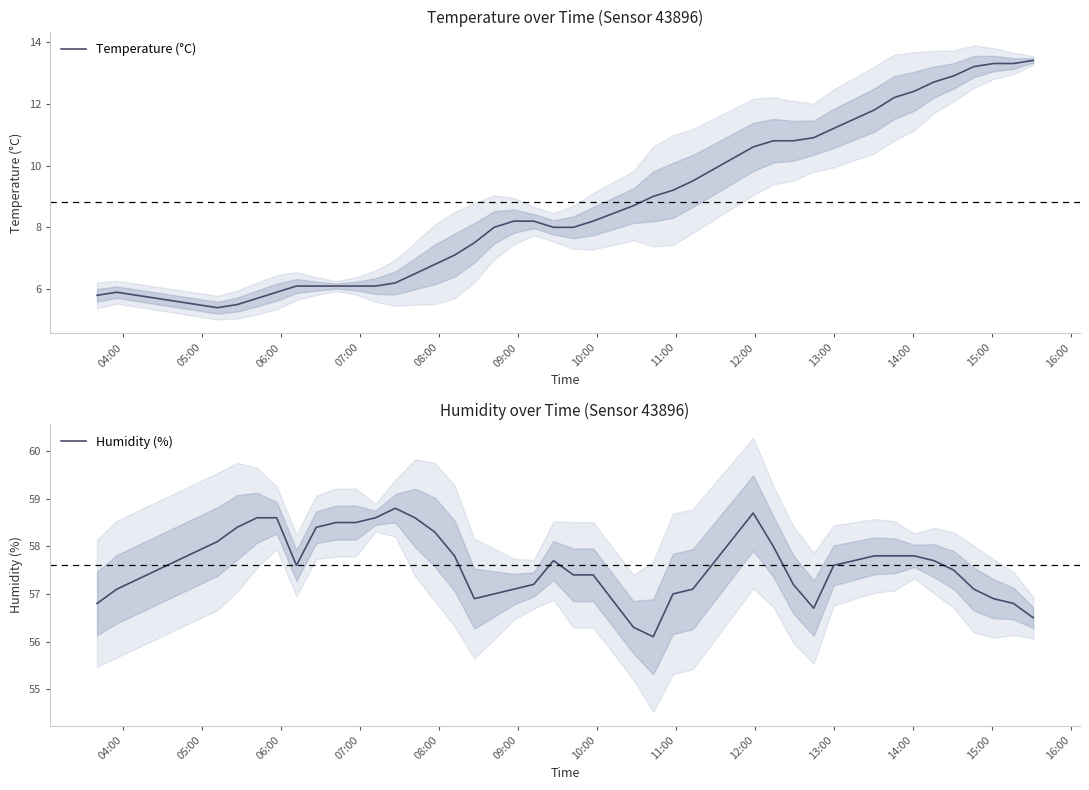

How many lines are shown in the chart?

2